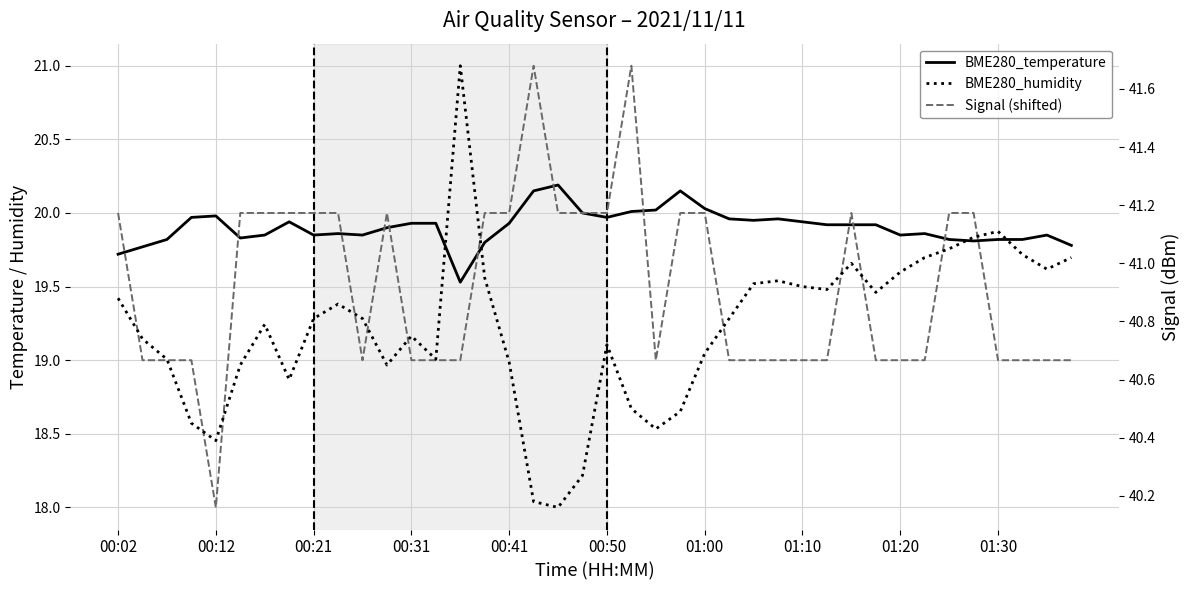

Does the chart display data point markers on the line(s)?

No